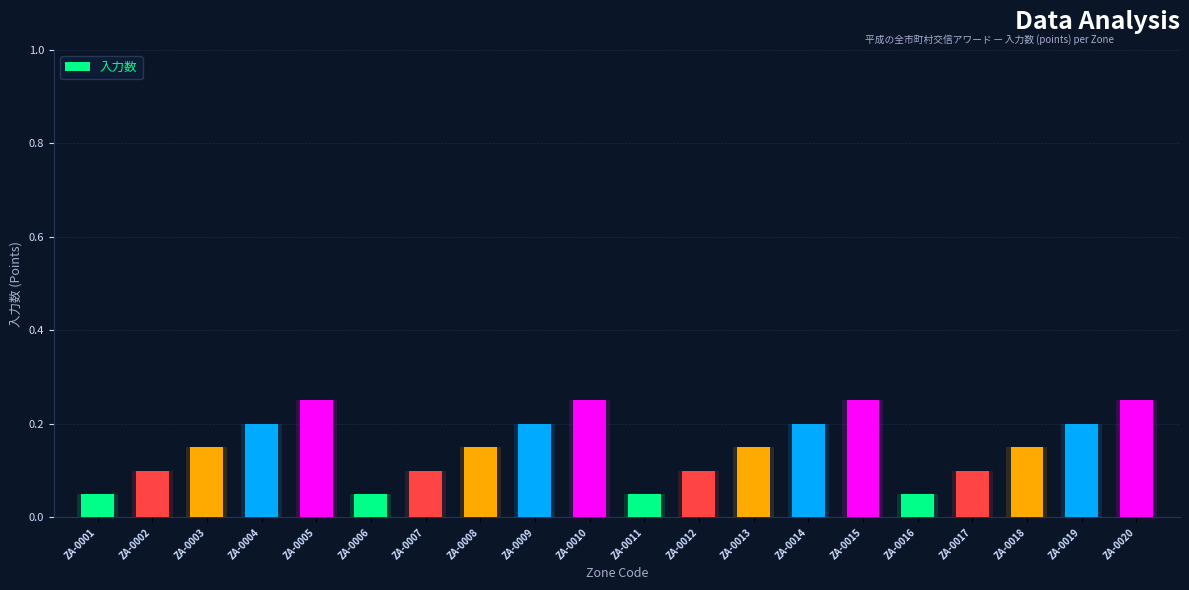

List the labels in order of value, largest first.

ZA-0005, ZA-0010, ZA-0015, ZA-0020, ZA-0004, ZA-0009, ZA-0014, ZA-0019, ZA-0003, ZA-0008, ZA-0013, ZA-0018, ZA-0002, ZA-0007, ZA-0012, ZA-0017, ZA-0001, ZA-0006, ZA-0011, ZA-0016